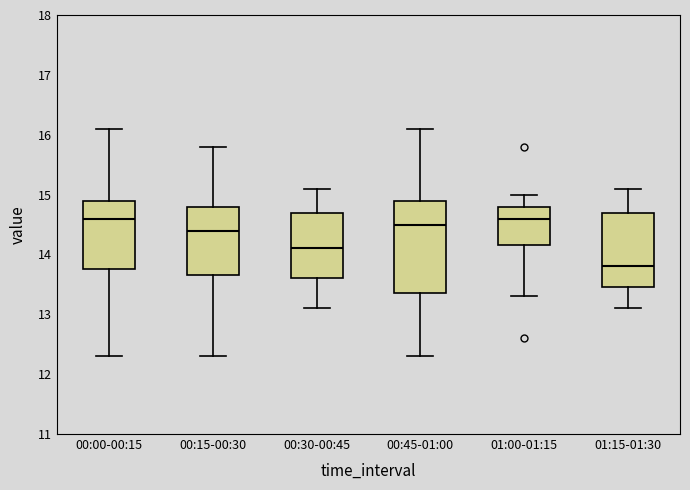

Reading left to right, read every box against the y-axis: the position of its median line, the range the box covers, and the ends of its whiskers. The values are not printed on the chart, so give them approximately, as read against the axis.

00:00-00:15: median 14.6, box 13.8 to 14.9, whiskers 12.3 to 16.1
00:15-00:30: median 14.4, box 13.7 to 14.8, whiskers 12.3 to 15.8
00:30-00:45: median 14.1, box 13.6 to 14.7, whiskers 13.1 to 15.1
00:45-01:00: median 14.5, box 13.4 to 14.9, whiskers 12.3 to 16.1
01:00-01:15: median 14.6, box 14.2 to 14.8, whiskers 13.3 to 15.0
01:15-01:30: median 13.8, box 13.5 to 14.7, whiskers 13.1 to 15.1